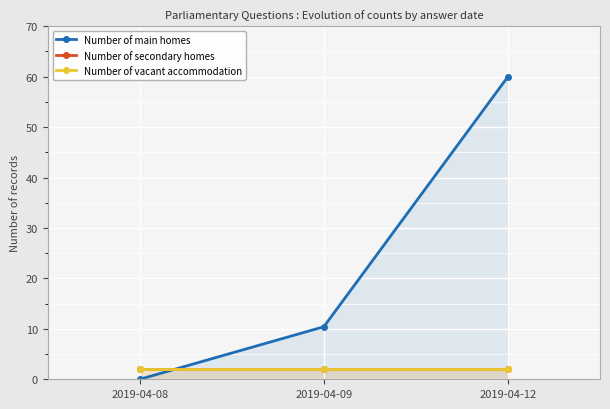

The value of Number of main homes at 2019-04-08 is 30.6. True or false?

False